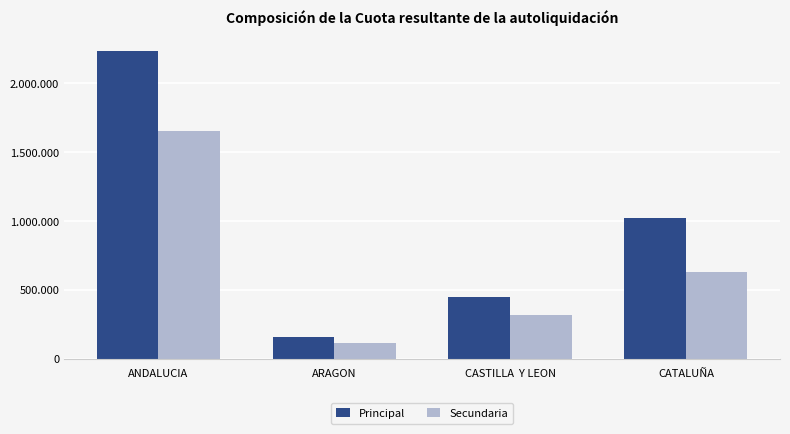

Which category has the highest value across all series?

ANDALUCIA